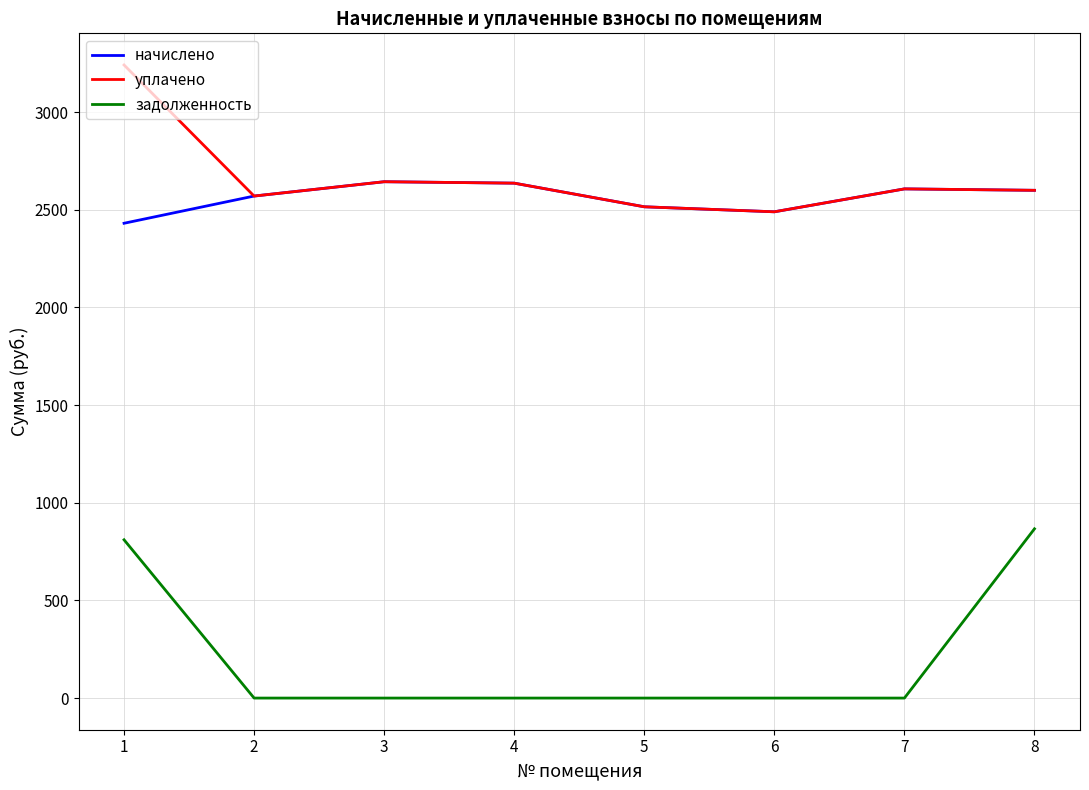

What is the difference between the second highest and second lowest values in the начислено series?

146.6